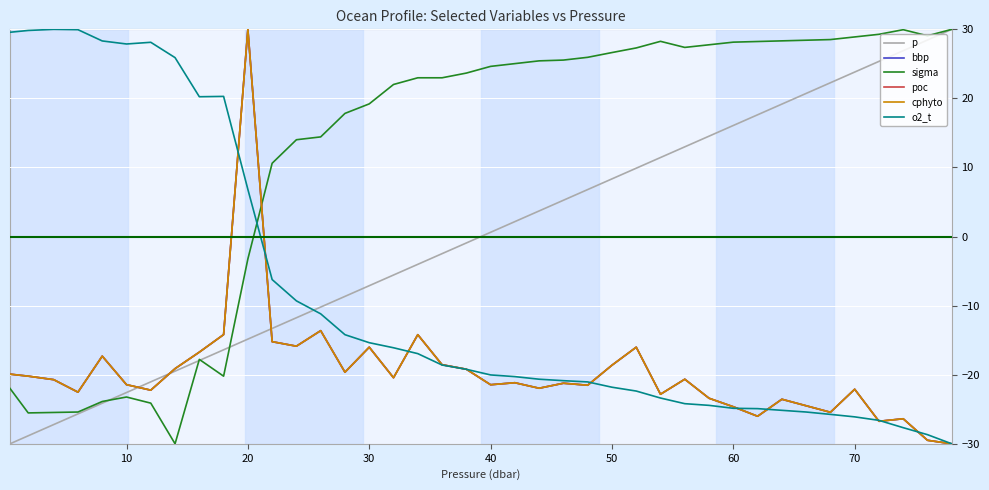

What is the minimum value for bbp?

-30.0